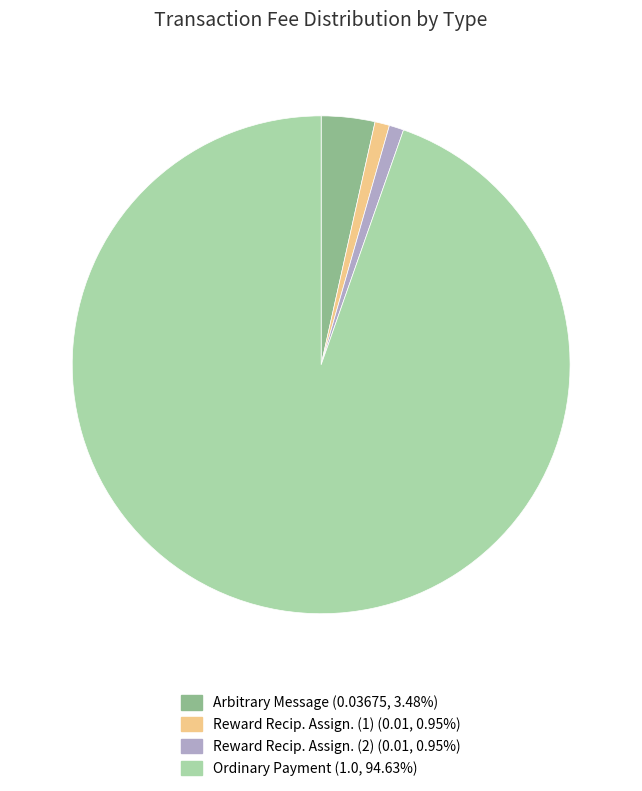

Count the number of slices in the pie.

4